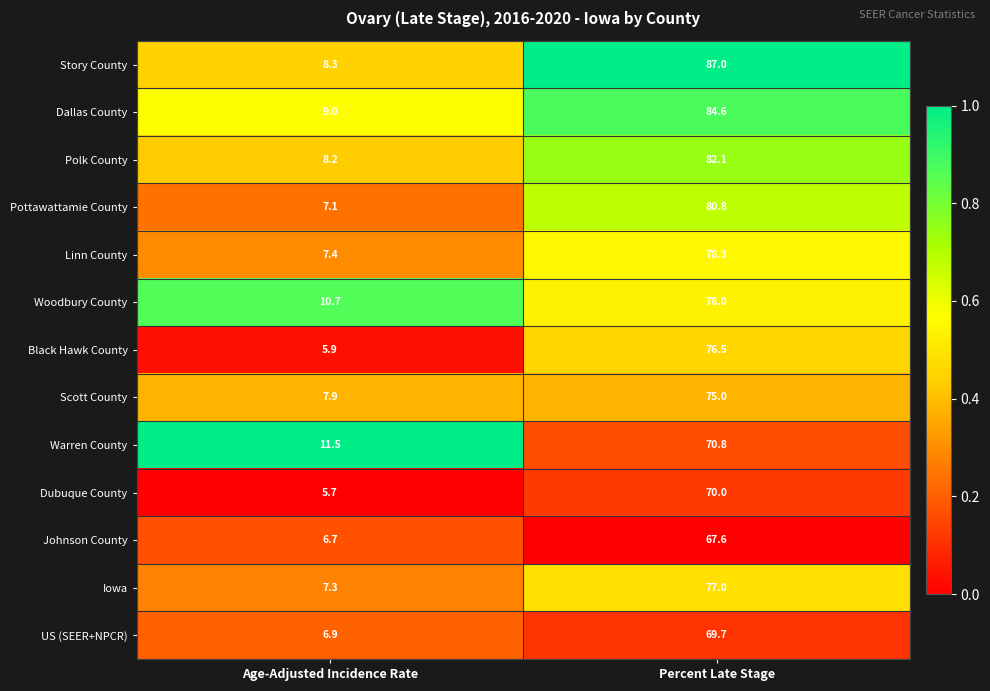

Which series has the largest range (max minus min)?

Story County